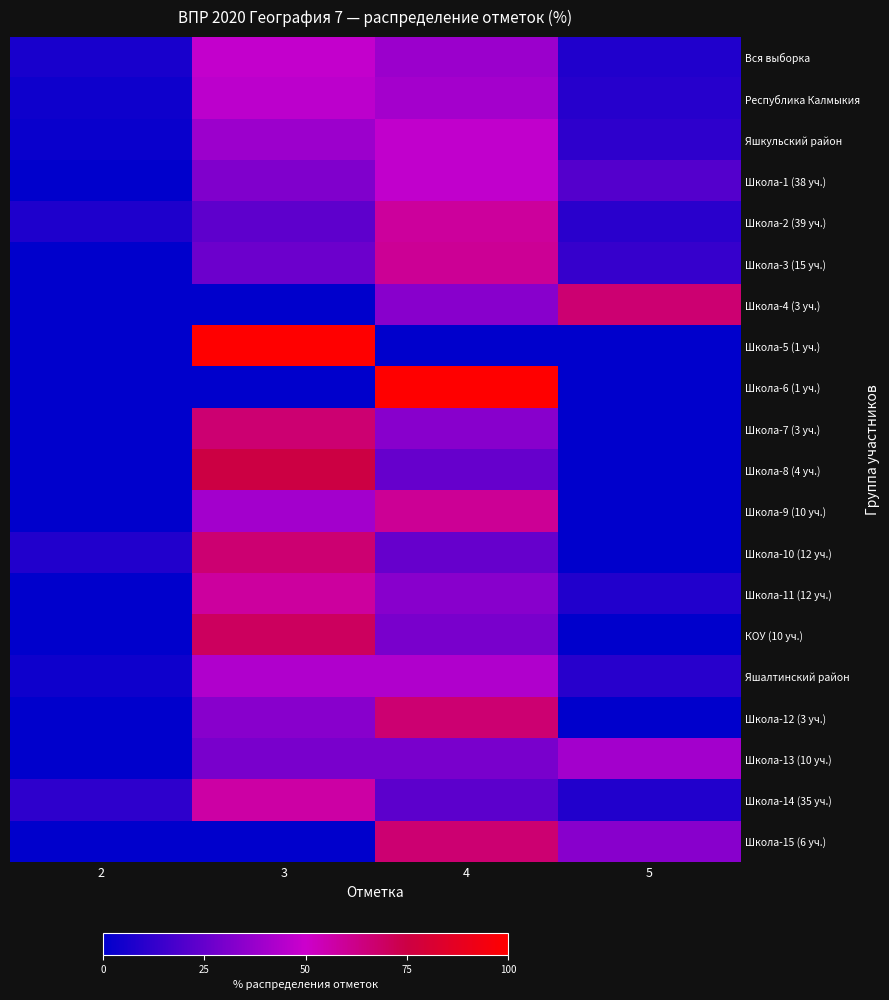

Which category has the lowest value across all series?

2